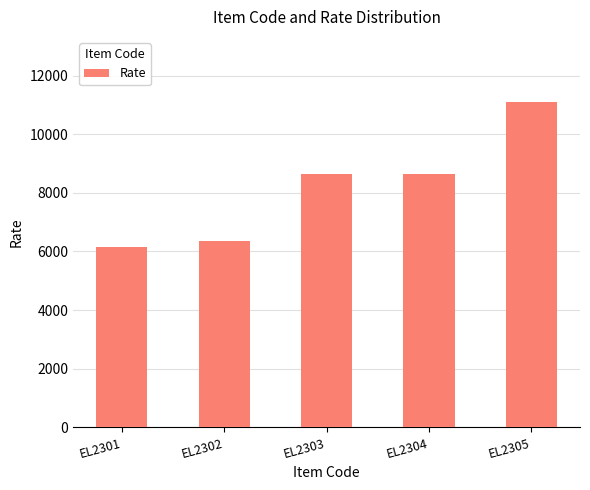

What is the value of the 3rd bar from the left?

8650